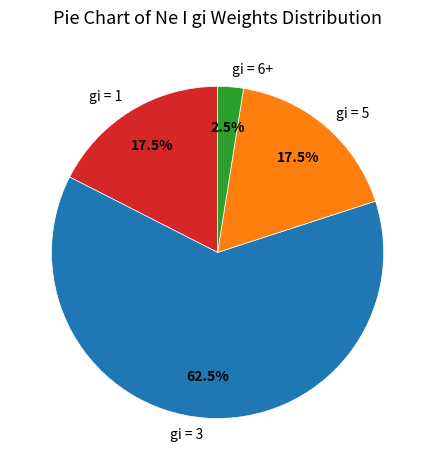

Between gi = 6+ and gi = 3, which is larger?

gi = 3